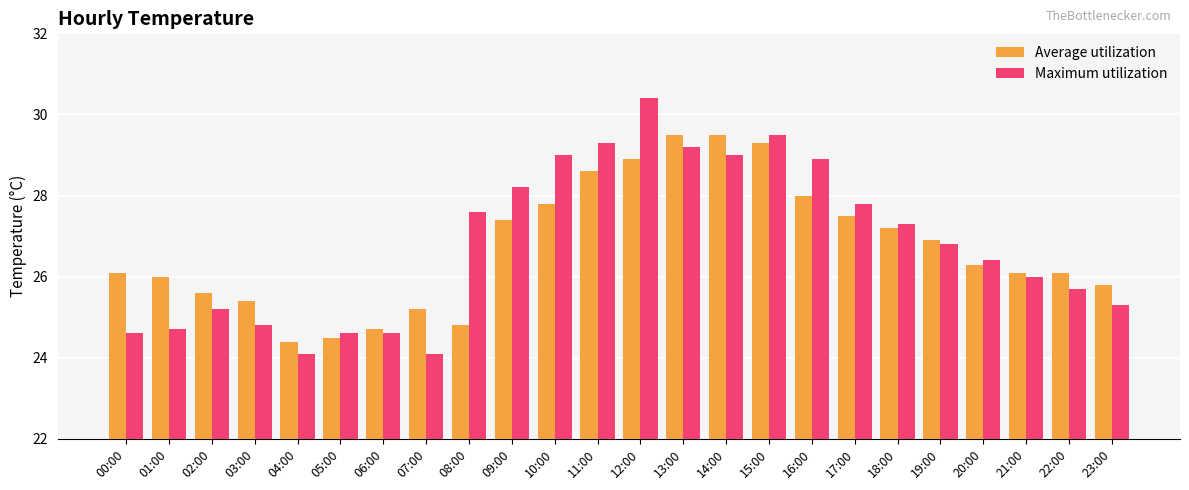

Which category has the highest value in the Maximum utilization series?

12:00